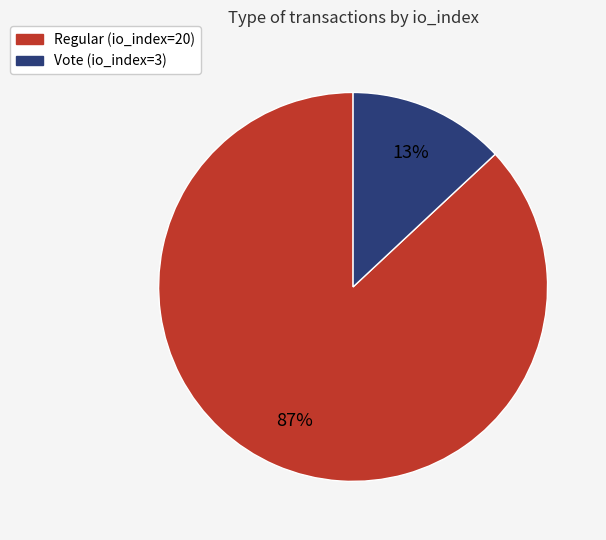

To the nearest percent, what is the difference between the Regular (io_index=20) and Vote (io_index=3) slice percentages?

74%